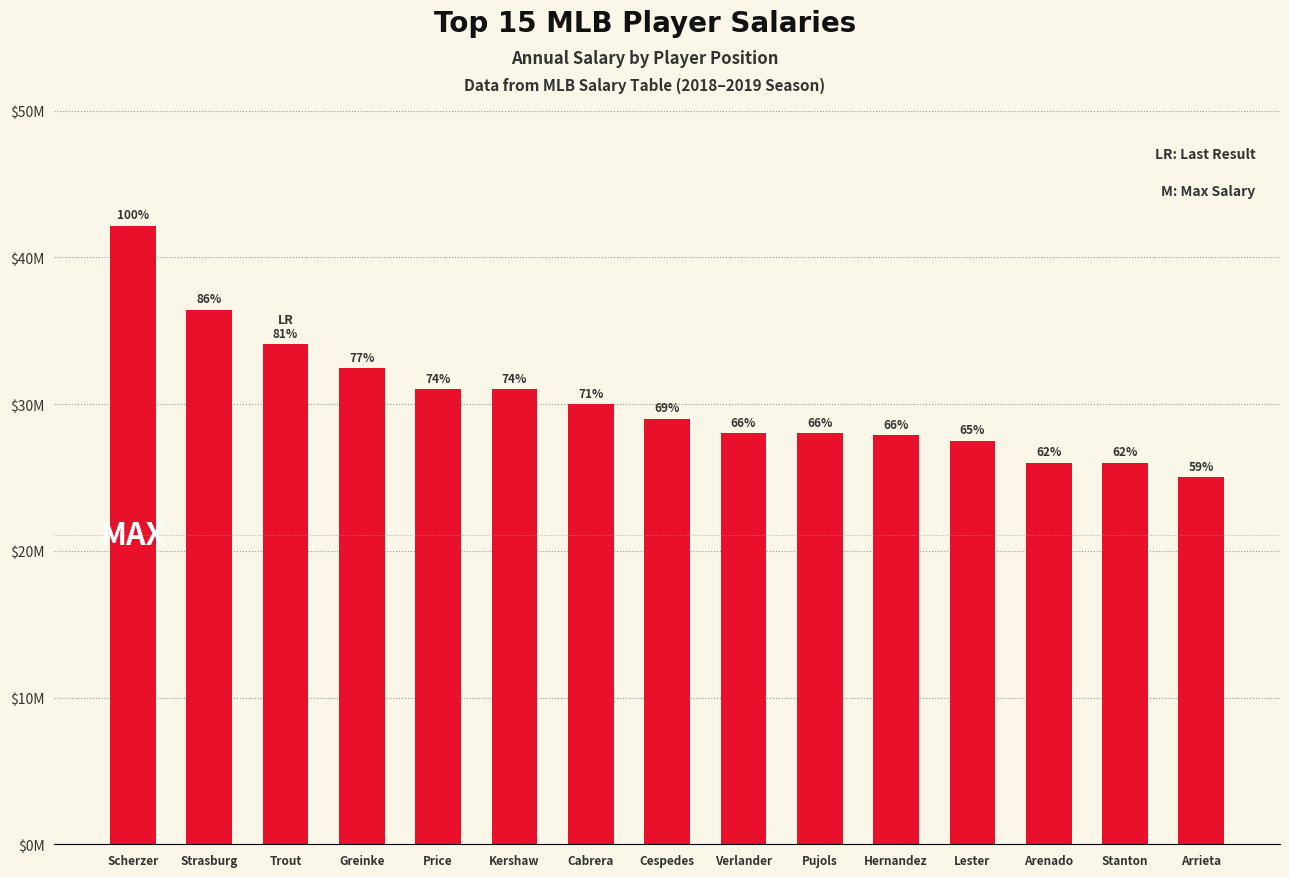

Between Trout and Price, which is larger?

Trout